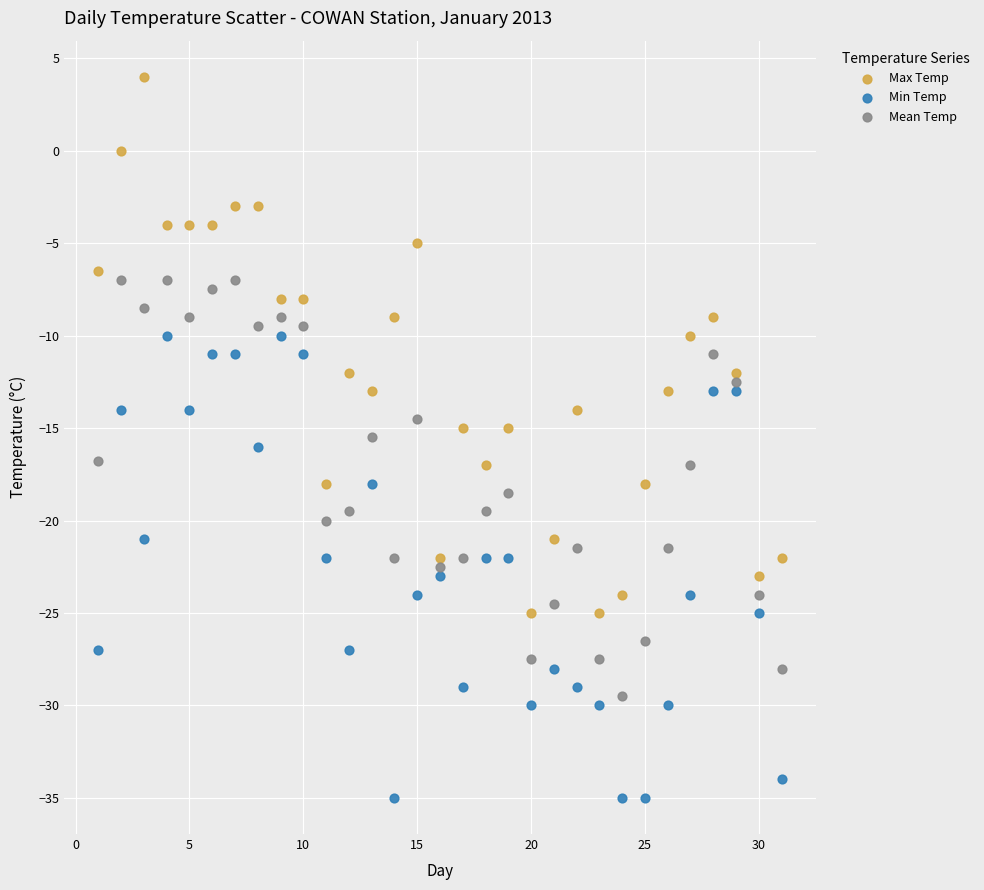

Which series contains the highest Y value?

Max Temp